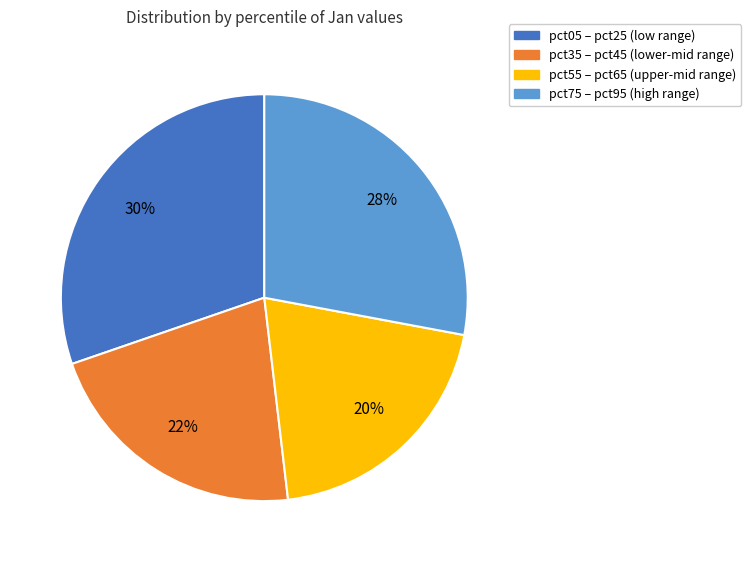

Does any single category account for the majority?

No